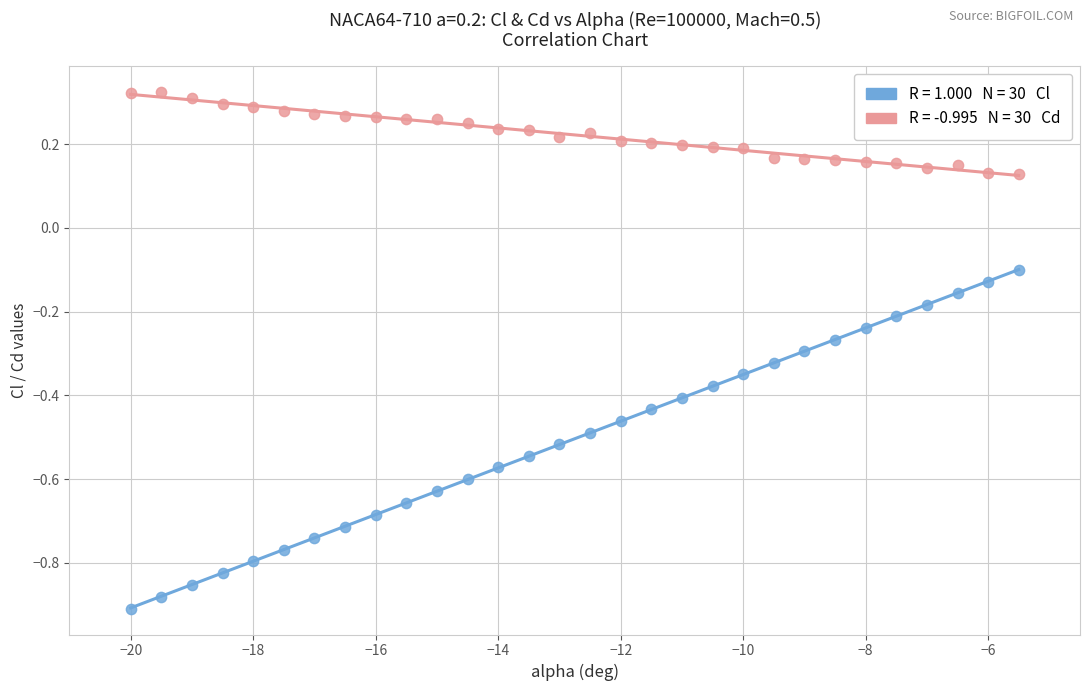

Across all data points, what is the range of X values (max minus min)?

14.5